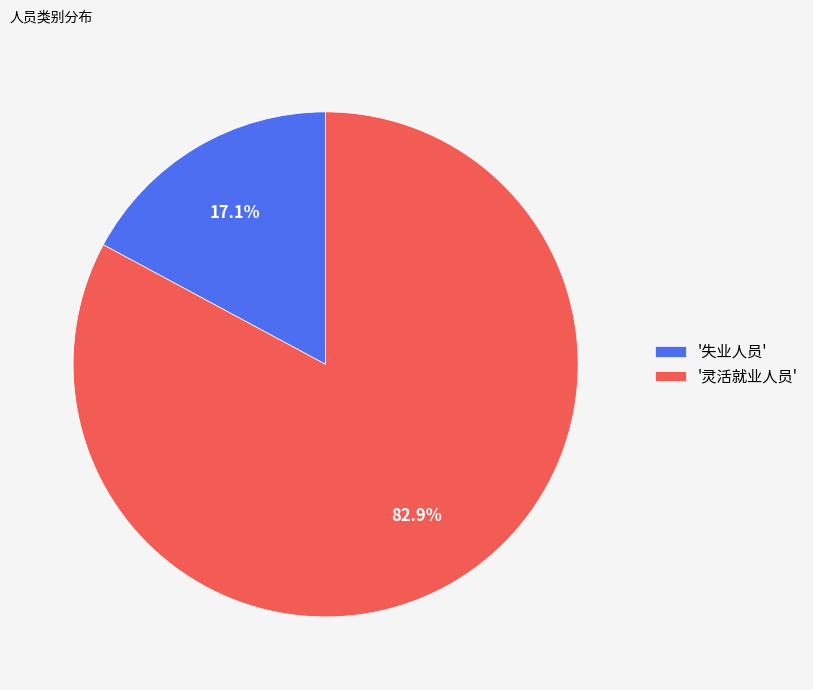

Rank the categories by value from highest to lowest.

'灵活就业人员', '失业人员'